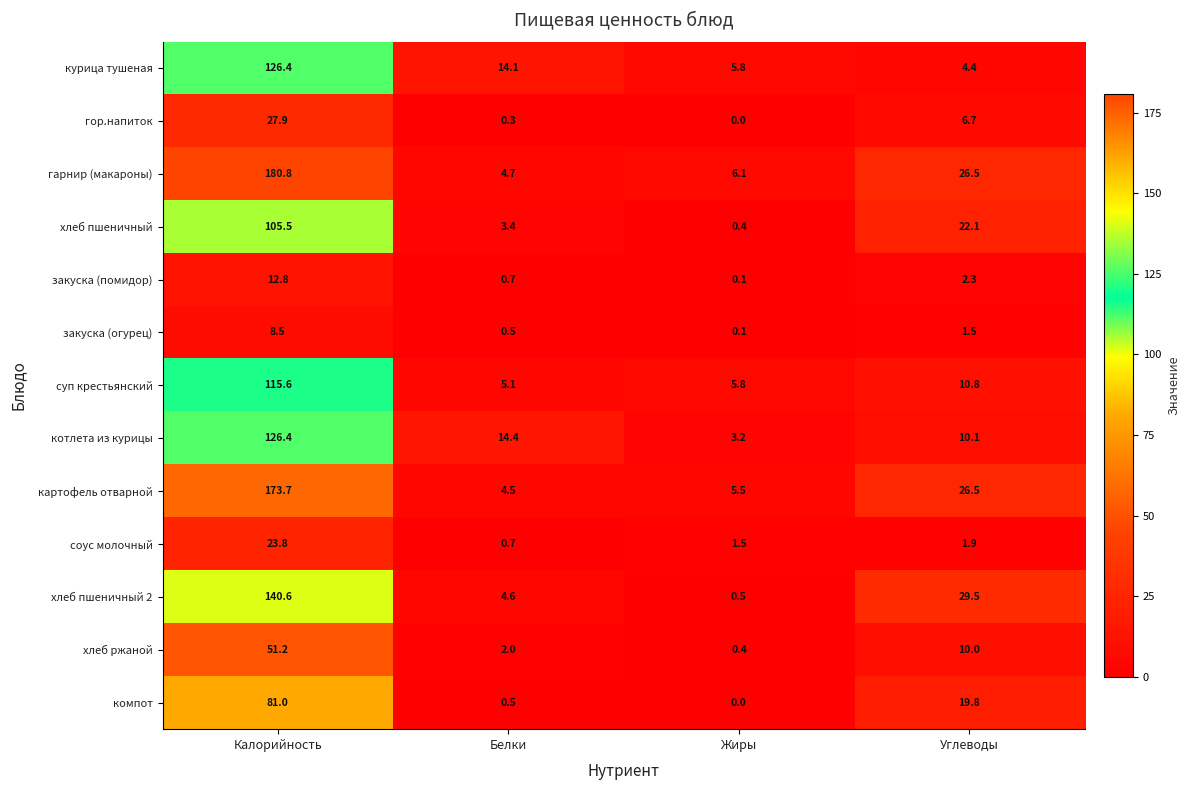

What is the difference between the maximum and minimum values in the котлета из курицы series?

123.2